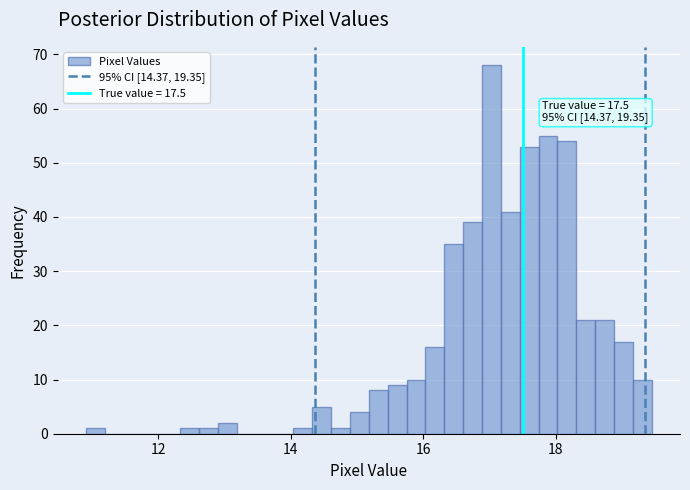

Around what value on the x-axis is the tallest bar? Give the approximate position of its centre, as read against the axis.

17.0